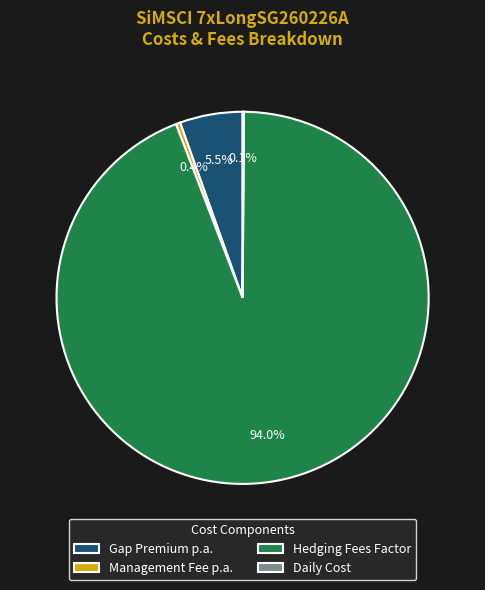

Is Management Fee p.a. the majority of the pie?

No